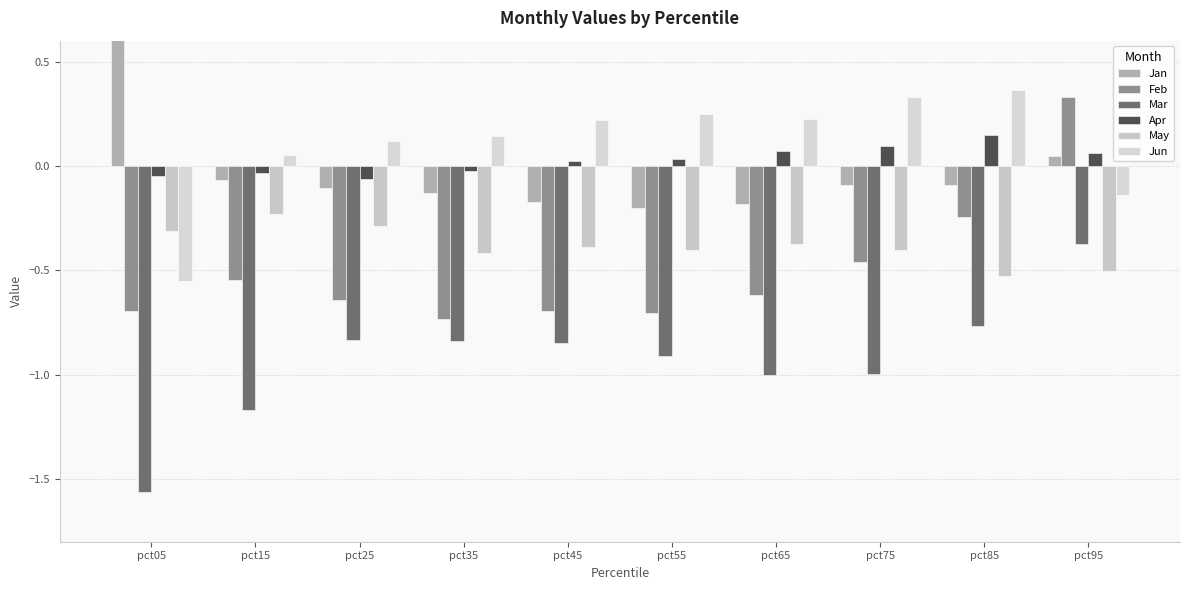

How many bars are there in total?

60